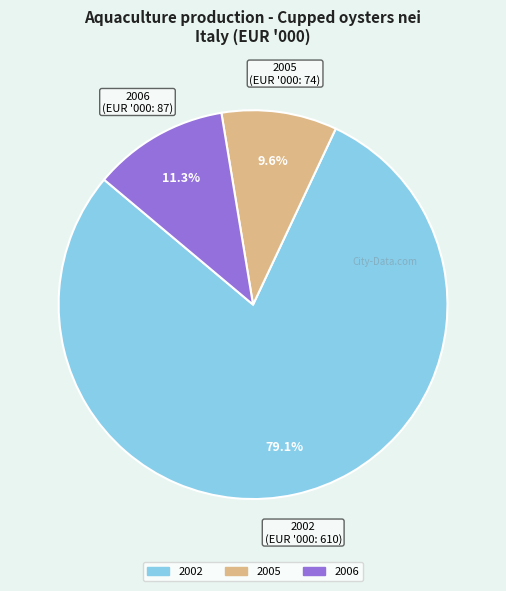

To the nearest percent, what is the difference between the largest and smallest slice percentages?

70%